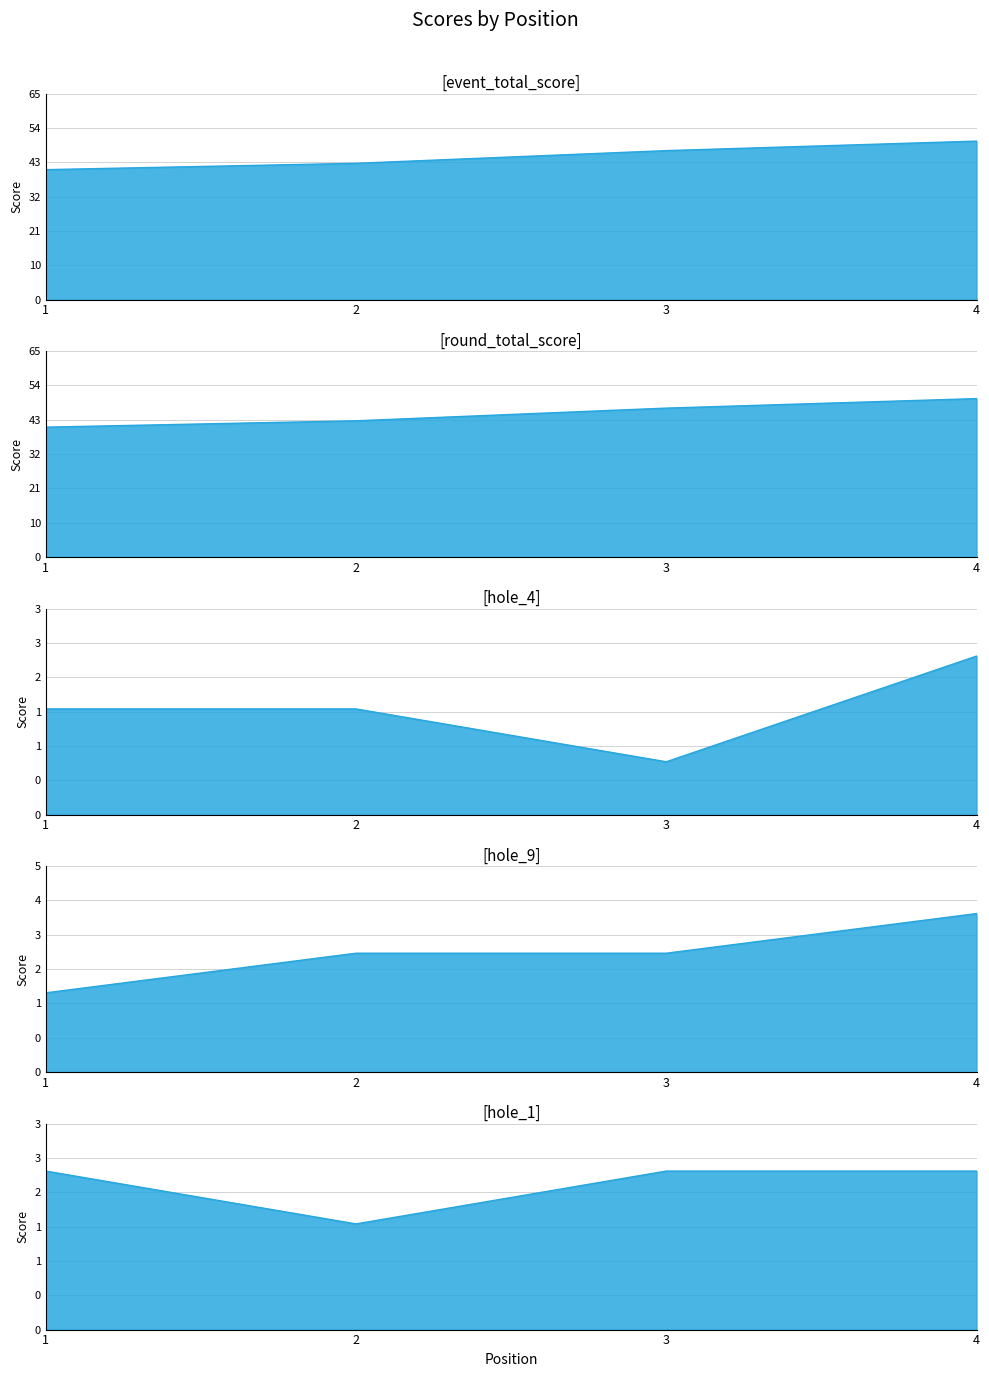

The value of event_total_score at 3 is 24. True or false?

False